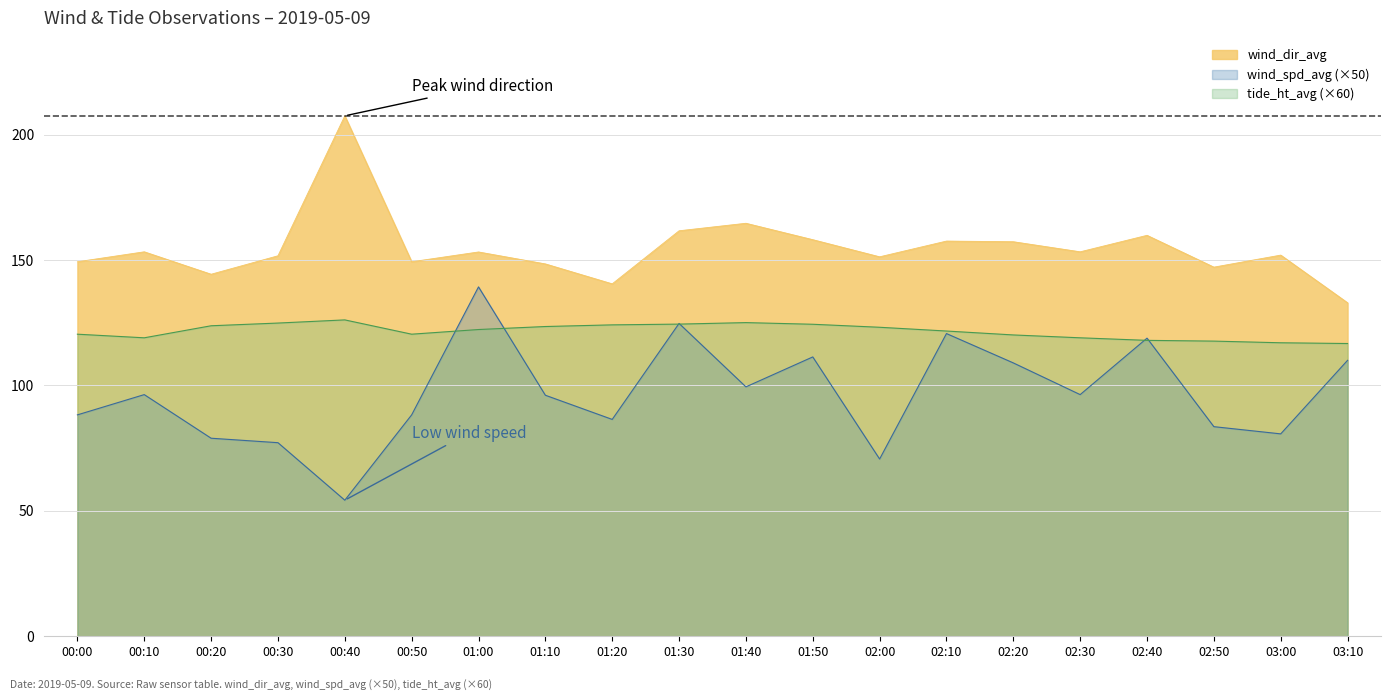

How many interior local peaks does the wind_dir_avg series have?

7